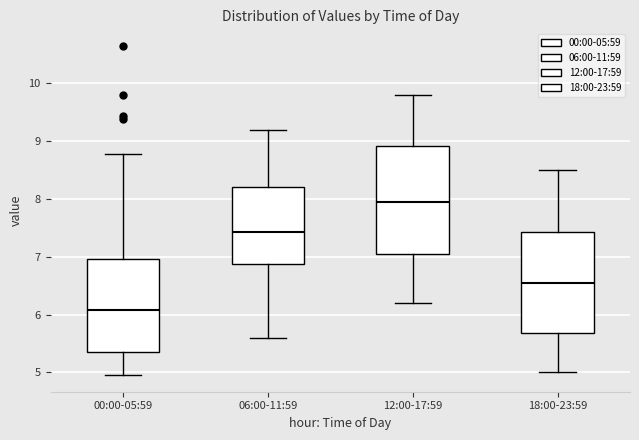

Which box has the highest median line?

12:00-17:59